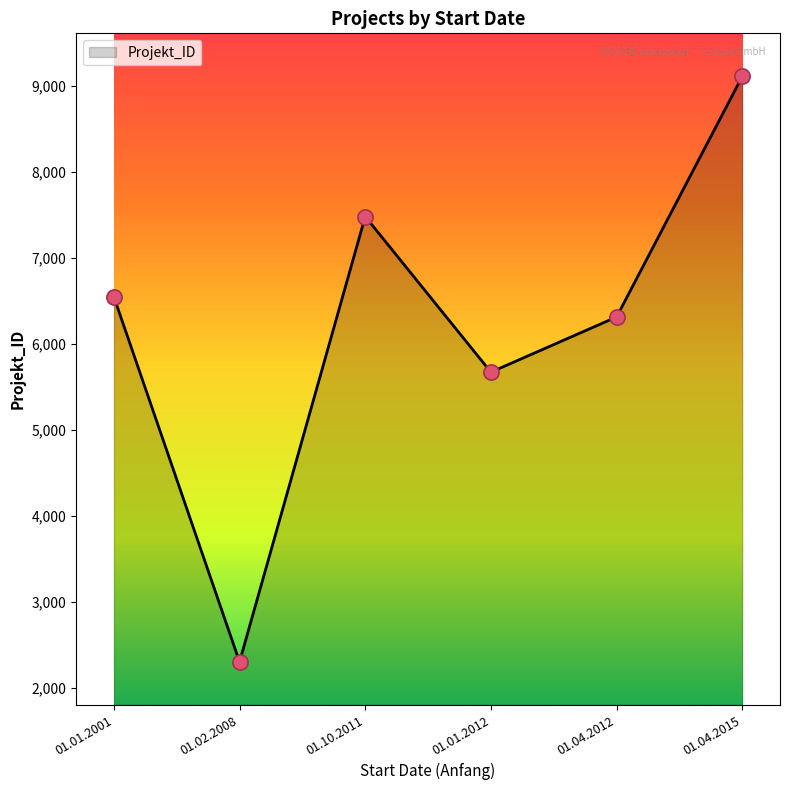

What is the change in value from 01.02.2008 to 01.01.2012?

+3370